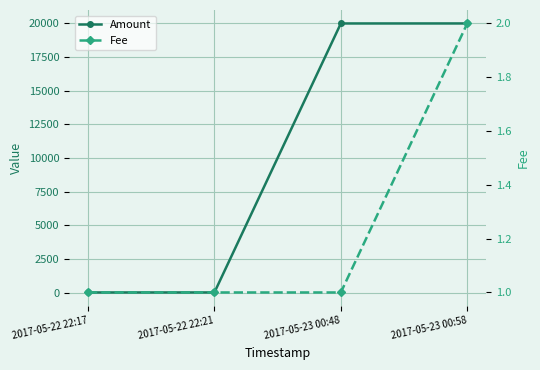

At which label is Amount closest to 10004?

2017-05-22 22:21